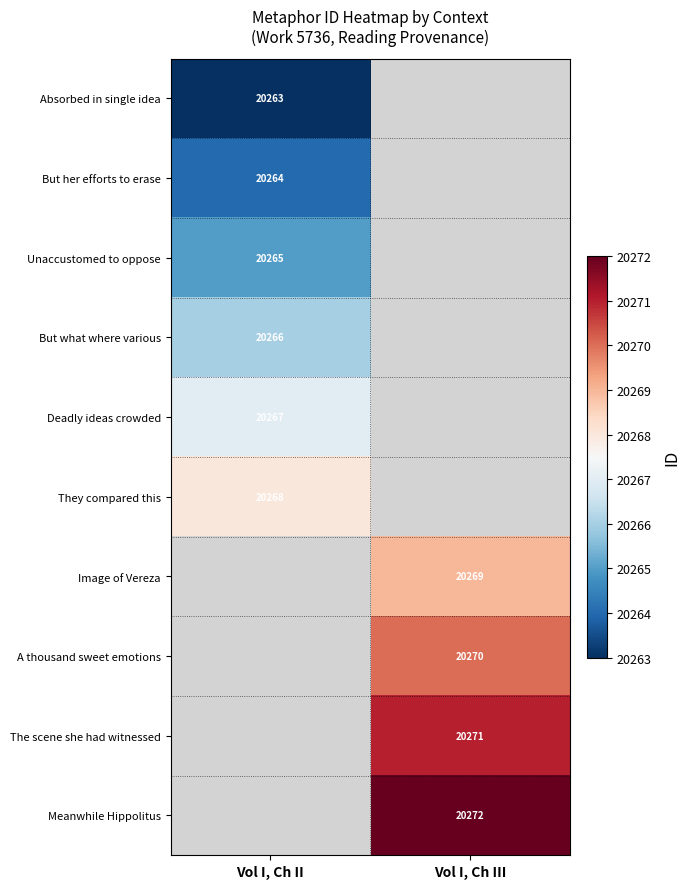

The value of But what where various at Vol I, Ch II is 27608. True or false?

False